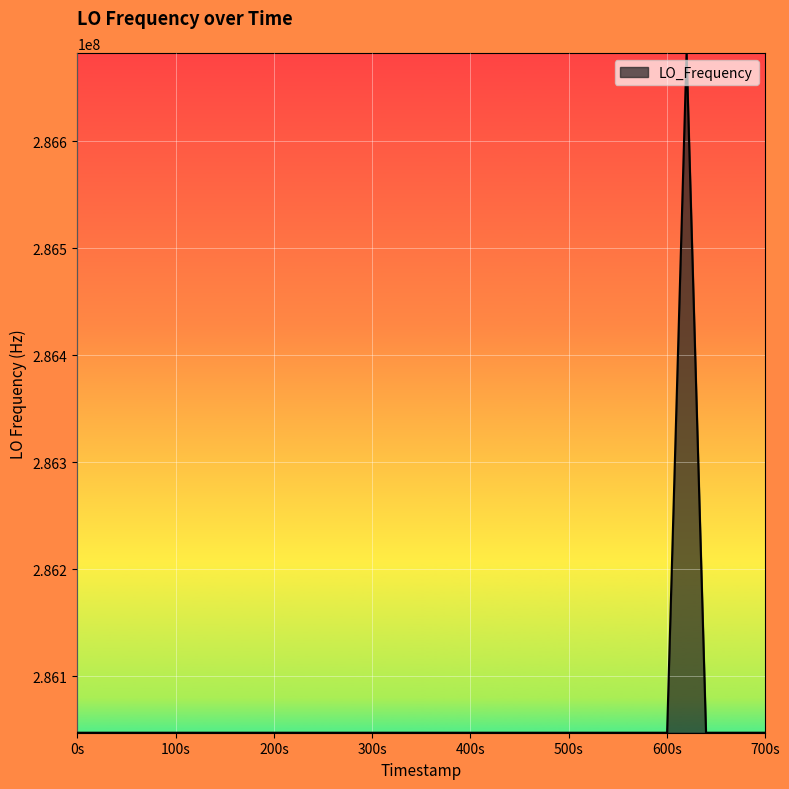

Count the number of values greater than 286047001.

25